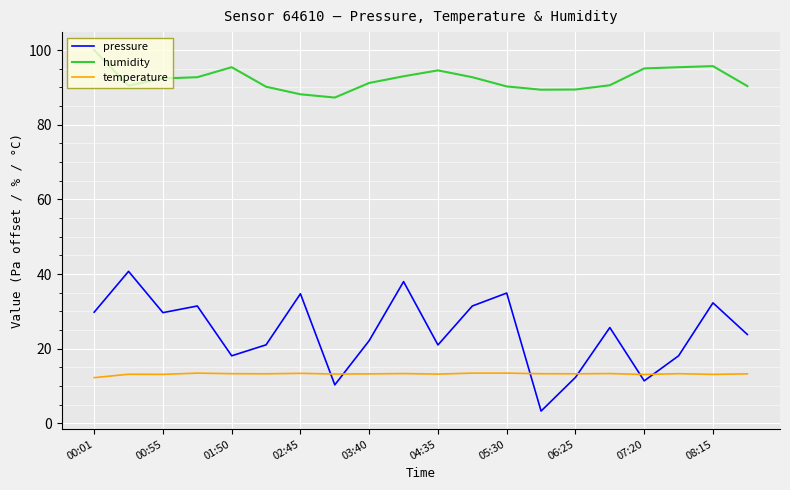

Rank the series by their maximum value, from lowest to highest.

temperature, pressure, humidity